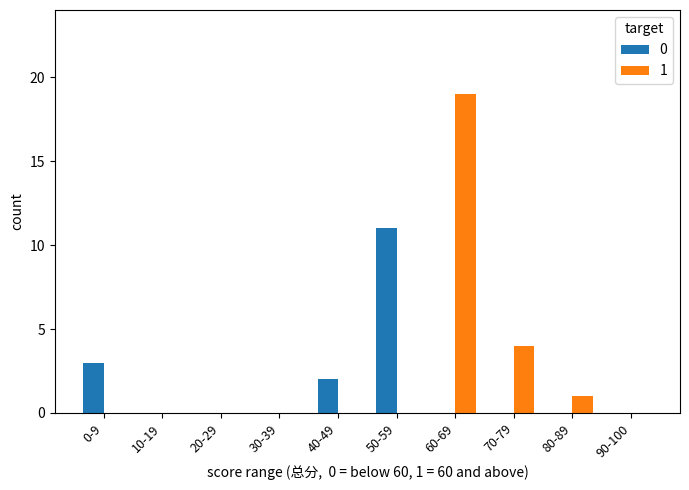

Is the value of 1 at 80-89 greater than the value of 0 at 70-79?

Yes